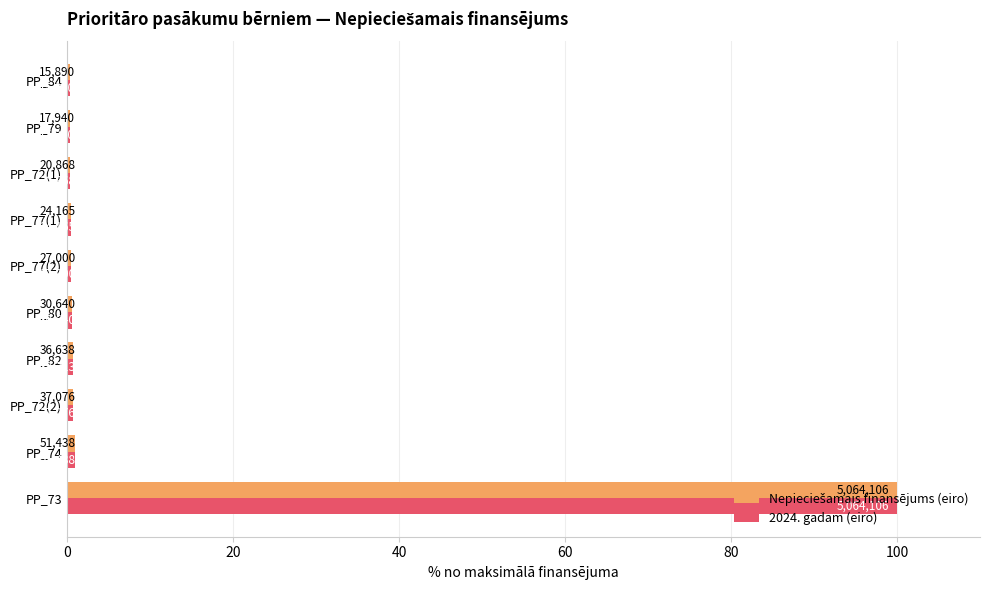

How many bars are there in total?

20